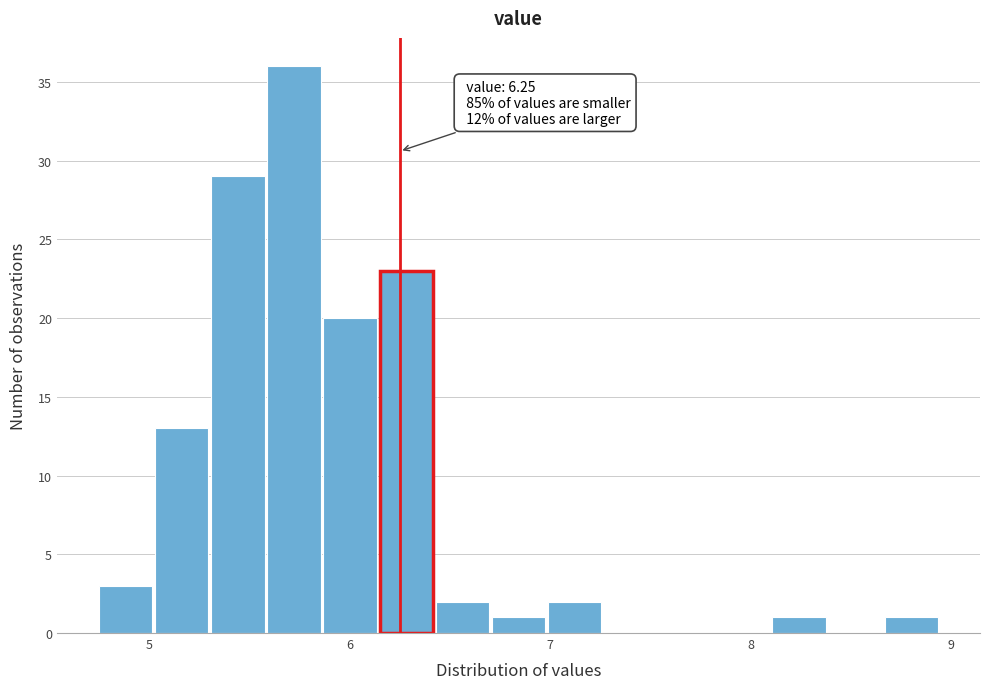

Read against the x-axis, roughly where is the centre of the tallest bar?

5.7